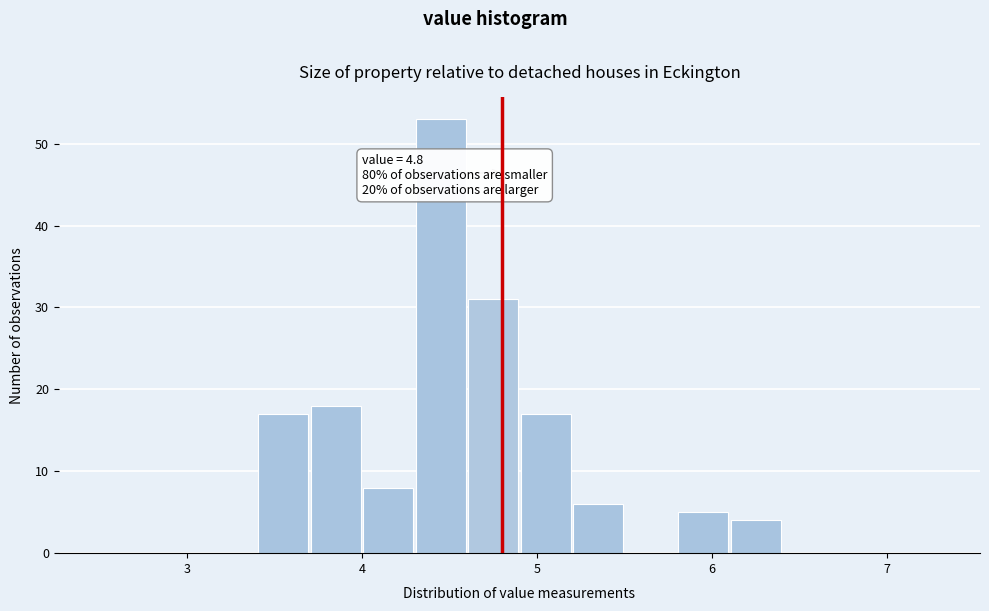

Around what value on the x-axis is the tallest bar? Give the approximate position of its centre, as read against the axis.

4.5